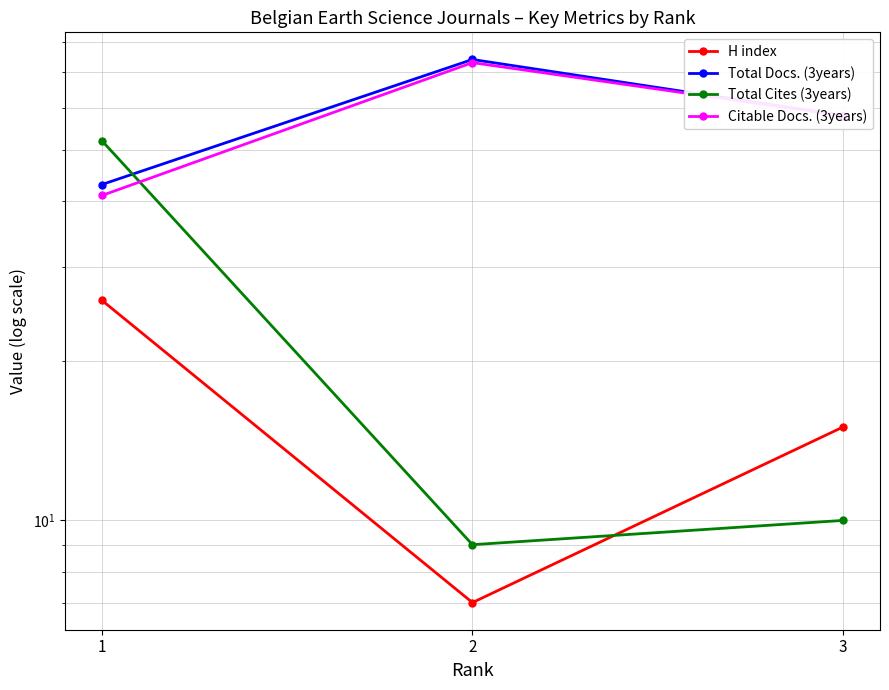

Reading left to right, extract all data points from this chart.

H index: 26	7	15
Total Docs. (3years): 43	74	58
Total Cites (3years): 52	9	10
Citable Docs. (3years): 41	73	58